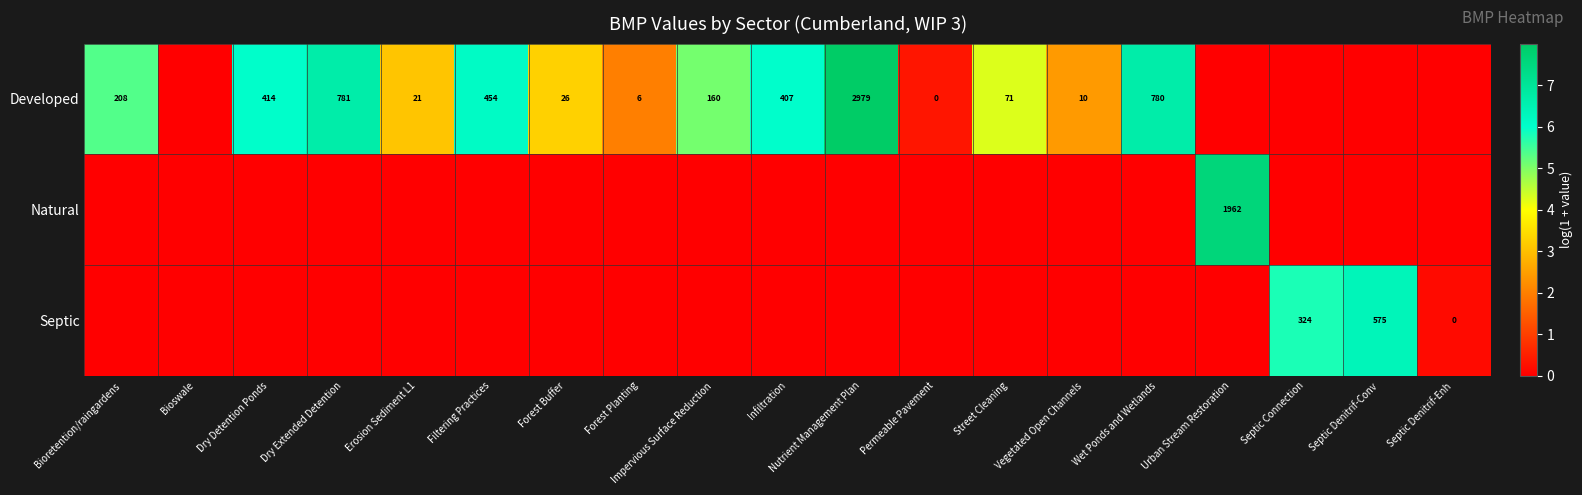

The value of Developed at Impervious Surface Reduction is 33. True or false?

False